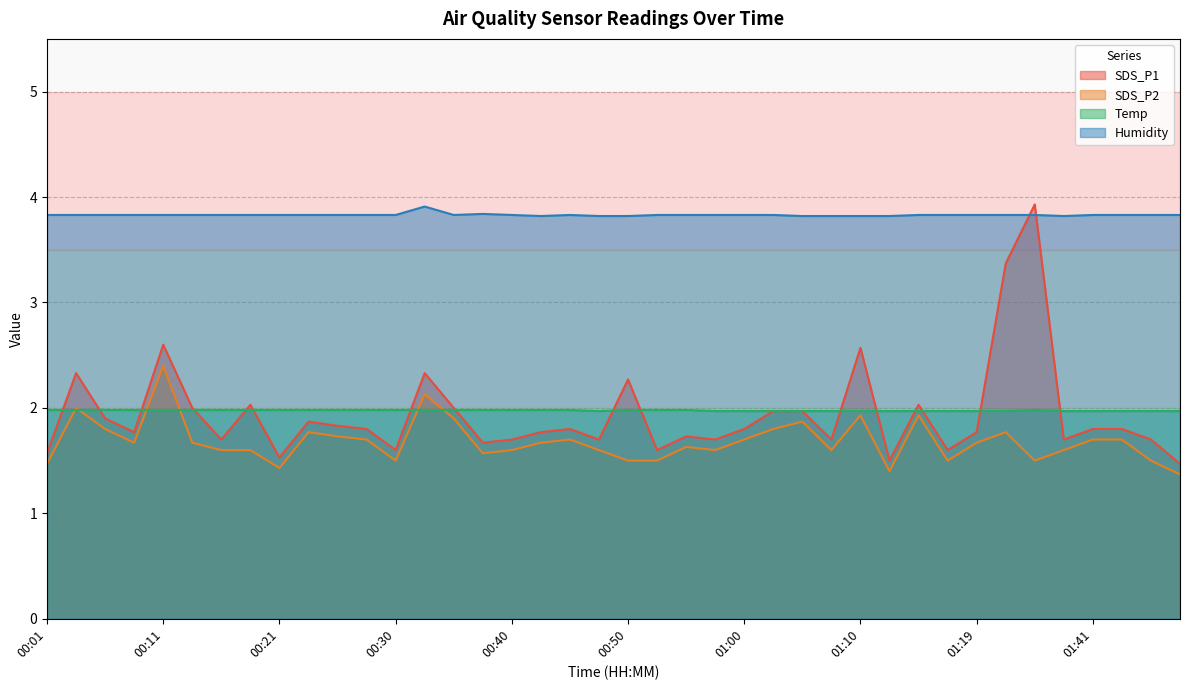

At which label does SDS_P1 reach its minimum?

01:49